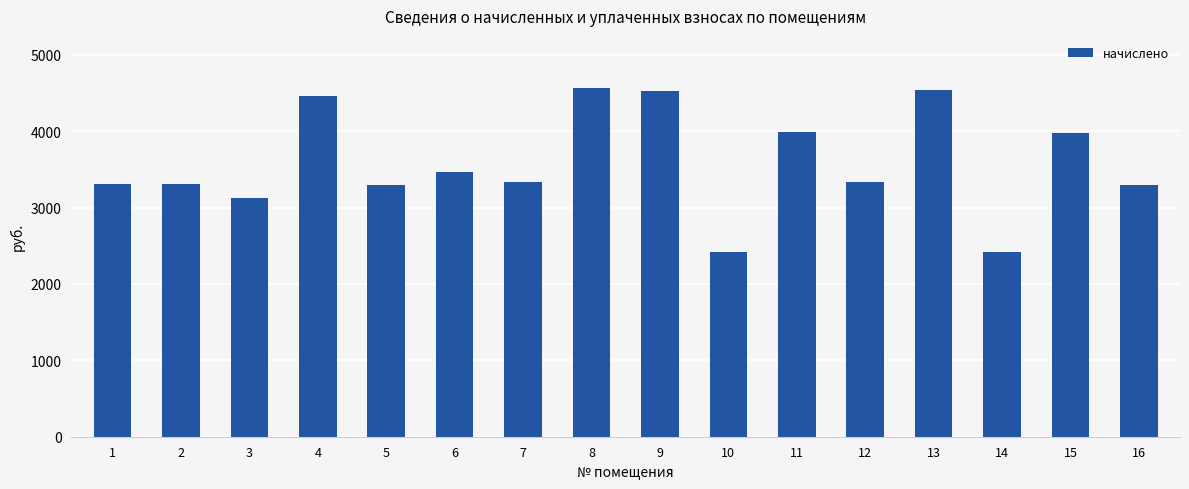

What is the change in value from 11 to 15?

-16.6